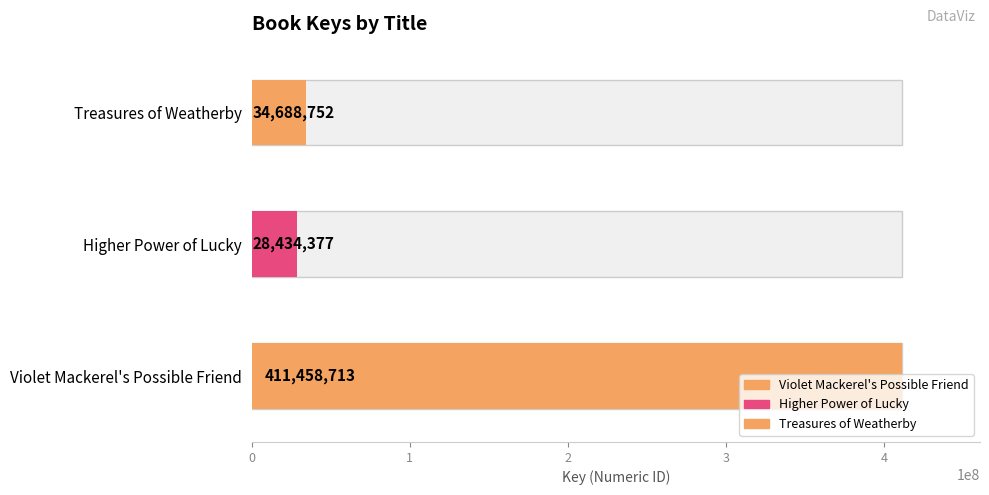

What is the sum of all values?

474581842